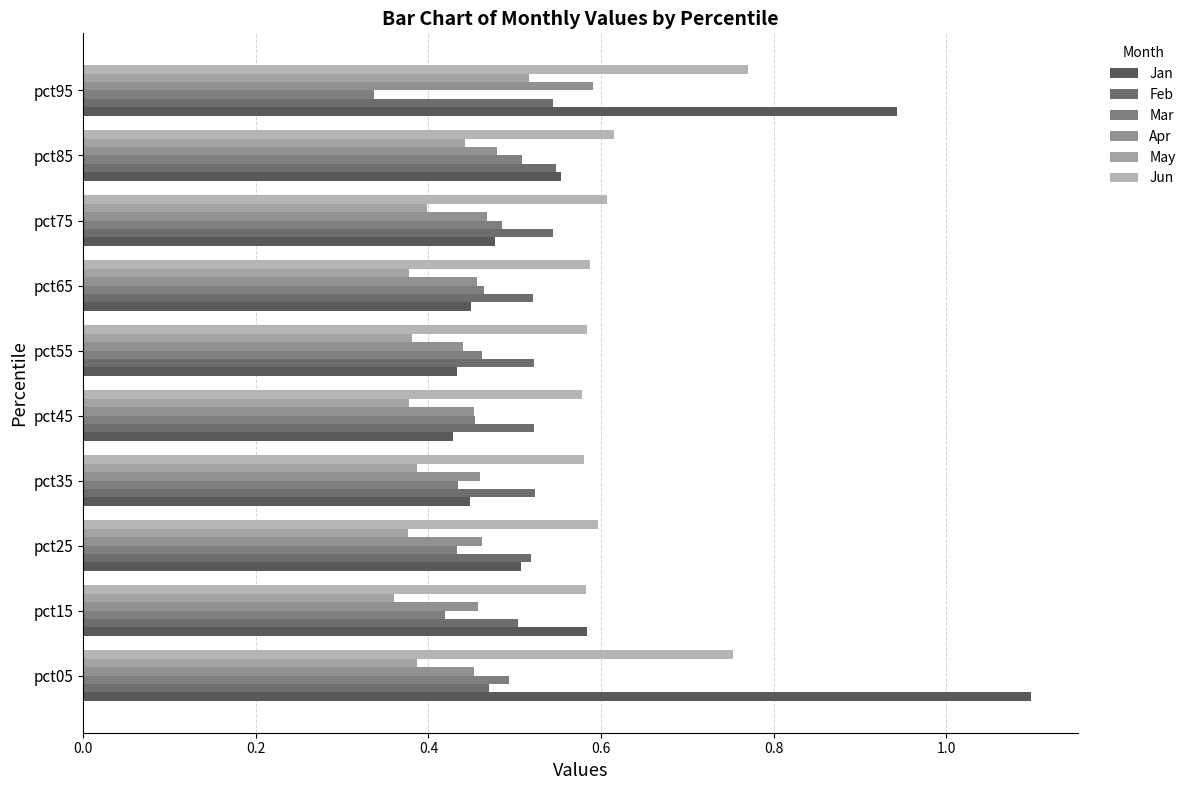

What is the average value of the May series?

0.4